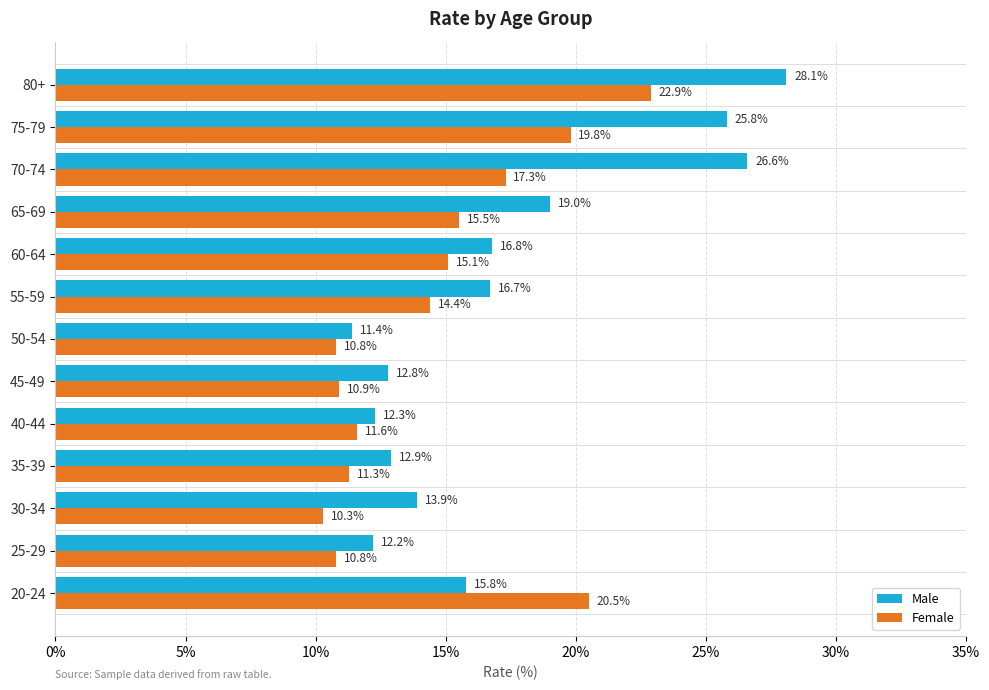

At which category is the sum across all series the highest?

80+